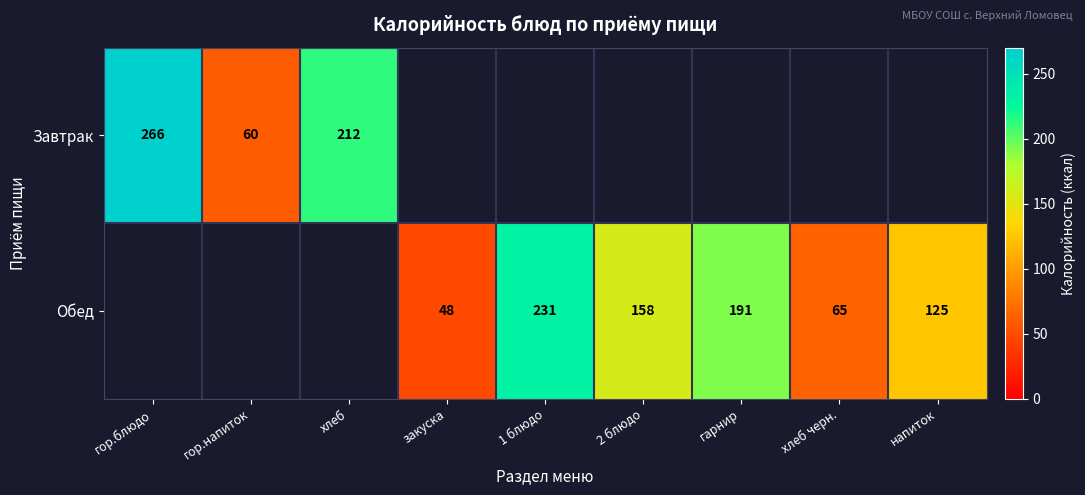

How many categories are shown in the chart?

9